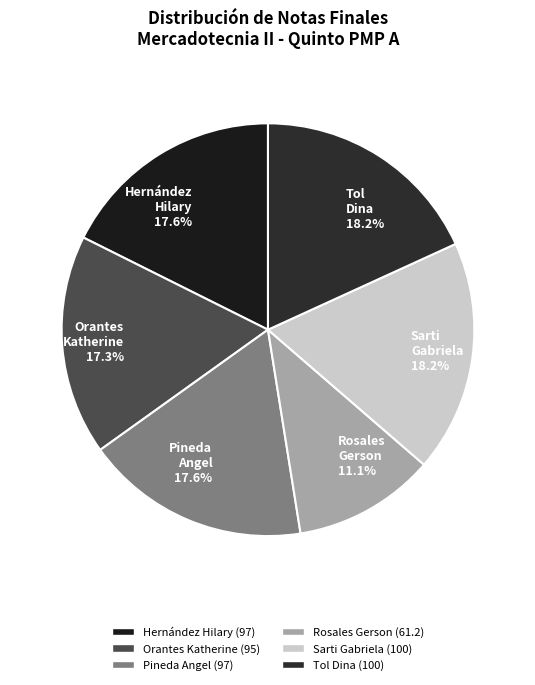

Is there any slice that represents more than half of the pie?

No